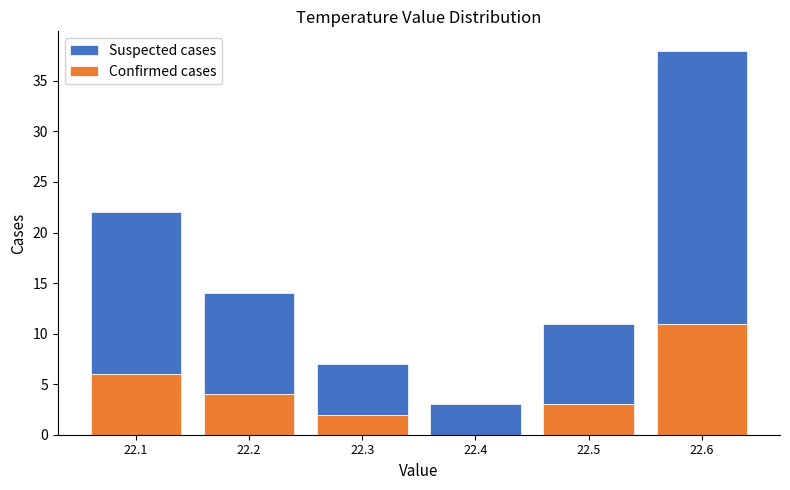

Reading left to right, what are the values for Confirmed cases?

22.1=6	22.2=4	22.3=2	22.4=0	22.5=3	22.6=11